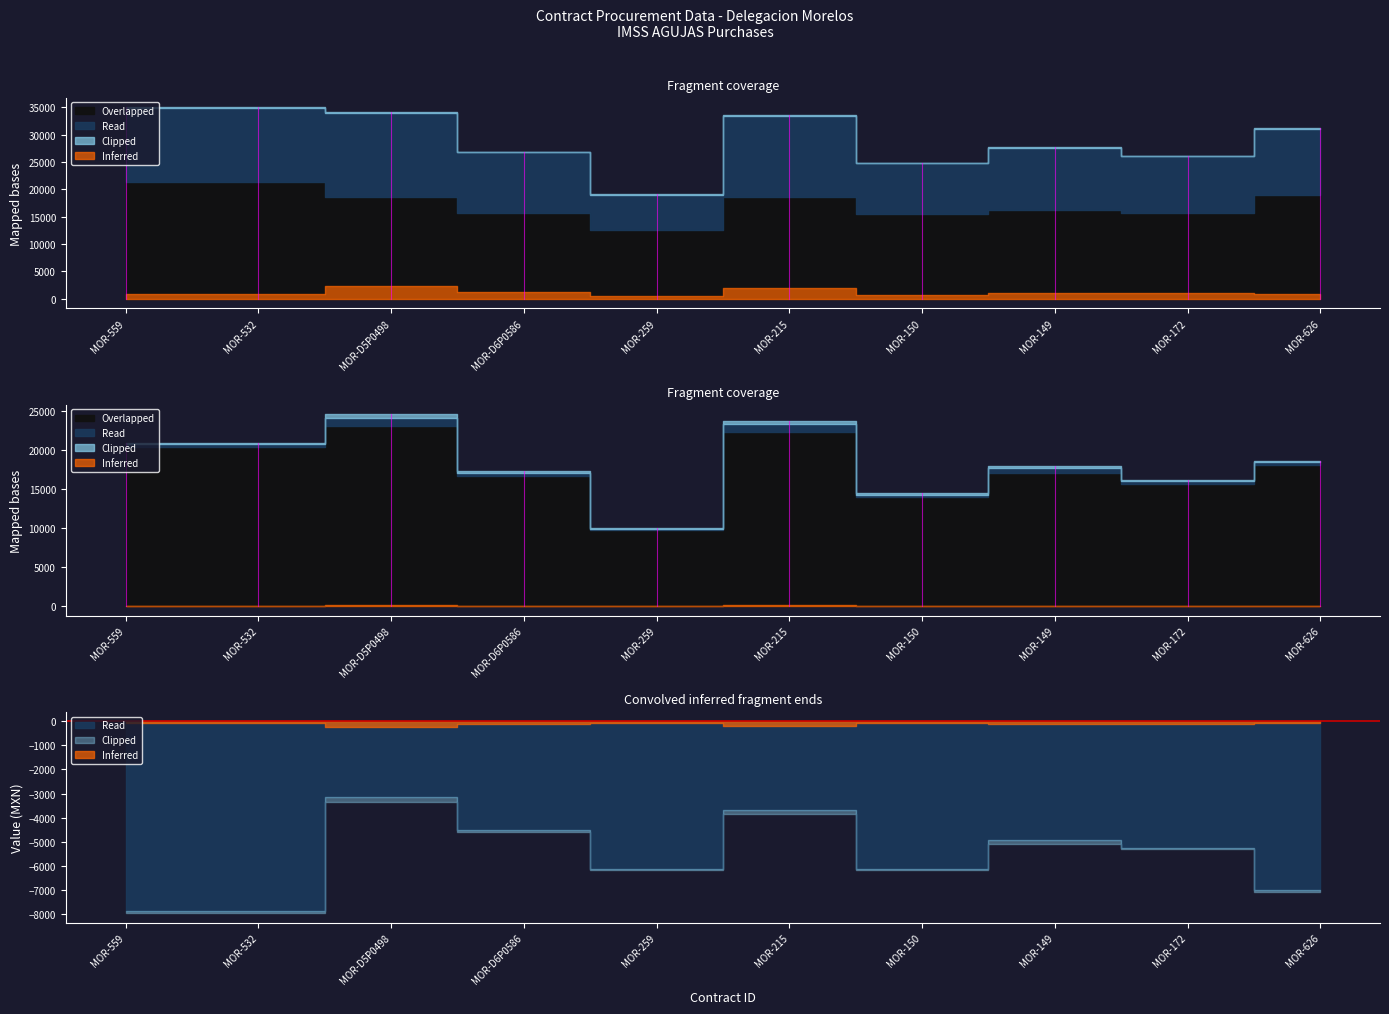

Is it true that contractValue equals 6548.6 at MOR-259?

False